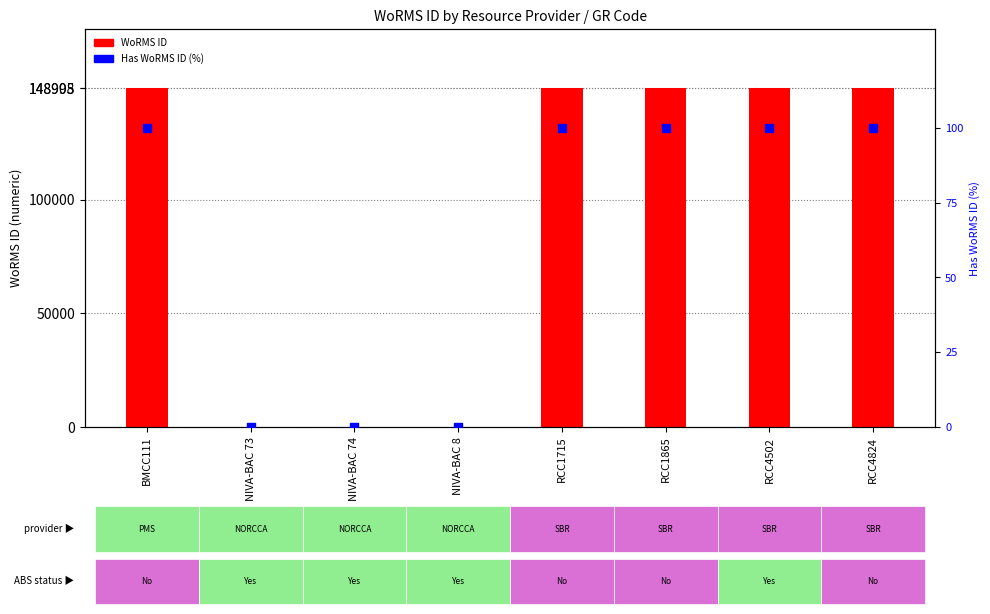

Which series contains the lowest Y value?

WoRMS ID